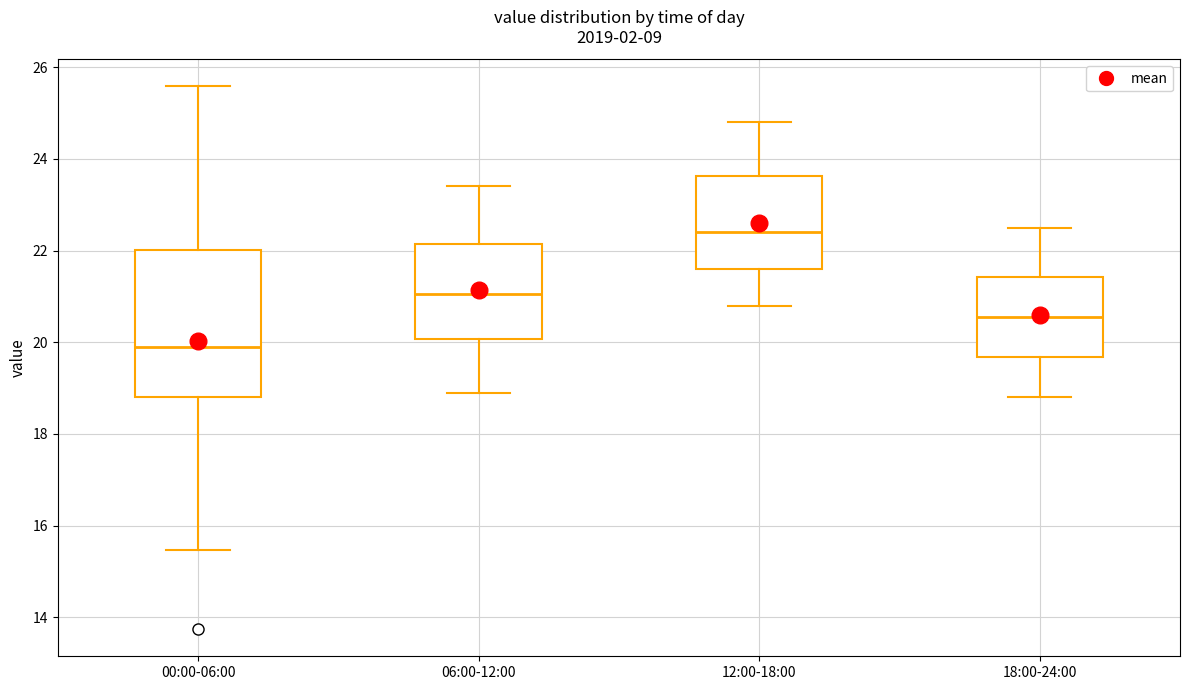

Where does the upper whisker of the box for 12:00-18:00 end on the y-axis? The values are not printed on the chart, so give them approximately, as read against the axis.

24.8